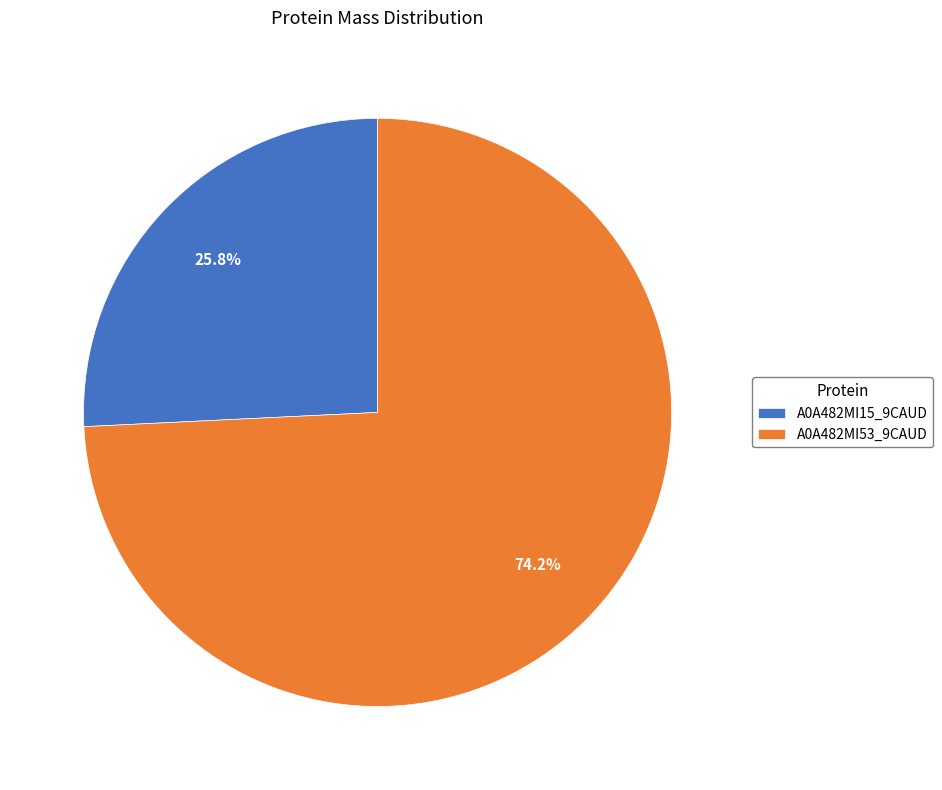

What is the ratio of the value at A0A482MI15_9CAUD to the value at A0A482MI53_9CAUD?

0.3